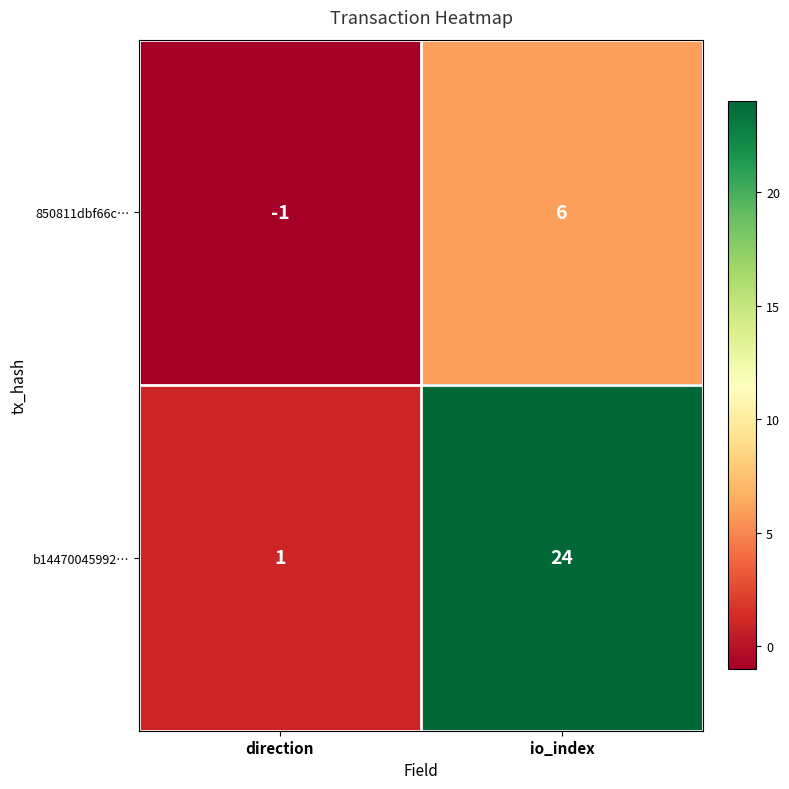

Reading left to right, what are all the values shown in this chart?

850811dbf66c…: direction=-1	io_index=6
b14470045992…: direction=1	io_index=24